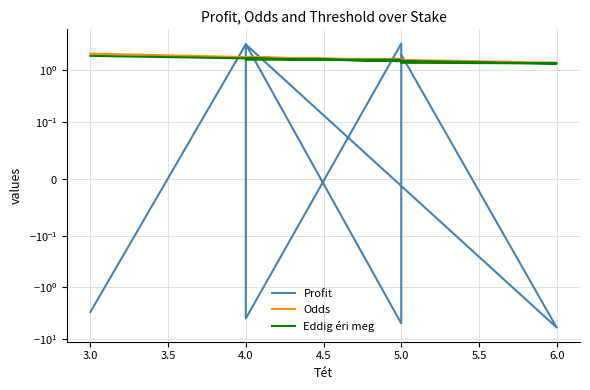

How many Eddig éri meg values are between 1 and 2?

9